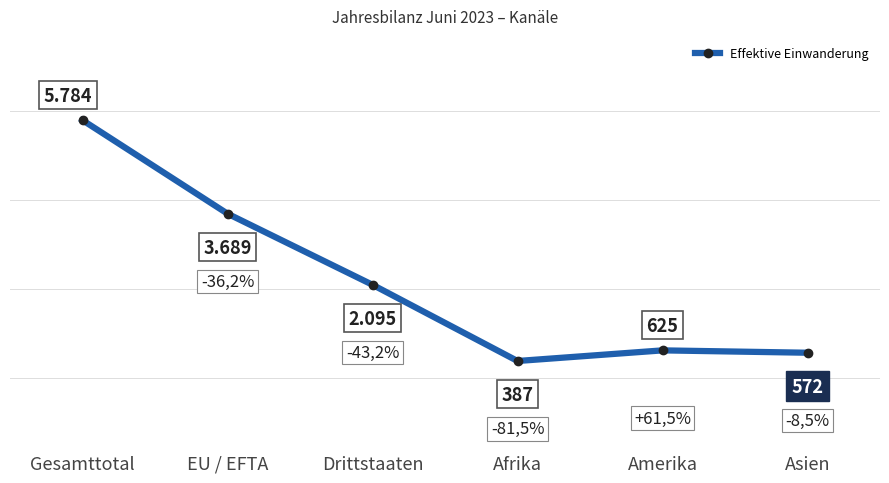

How many data points does each series have?

6